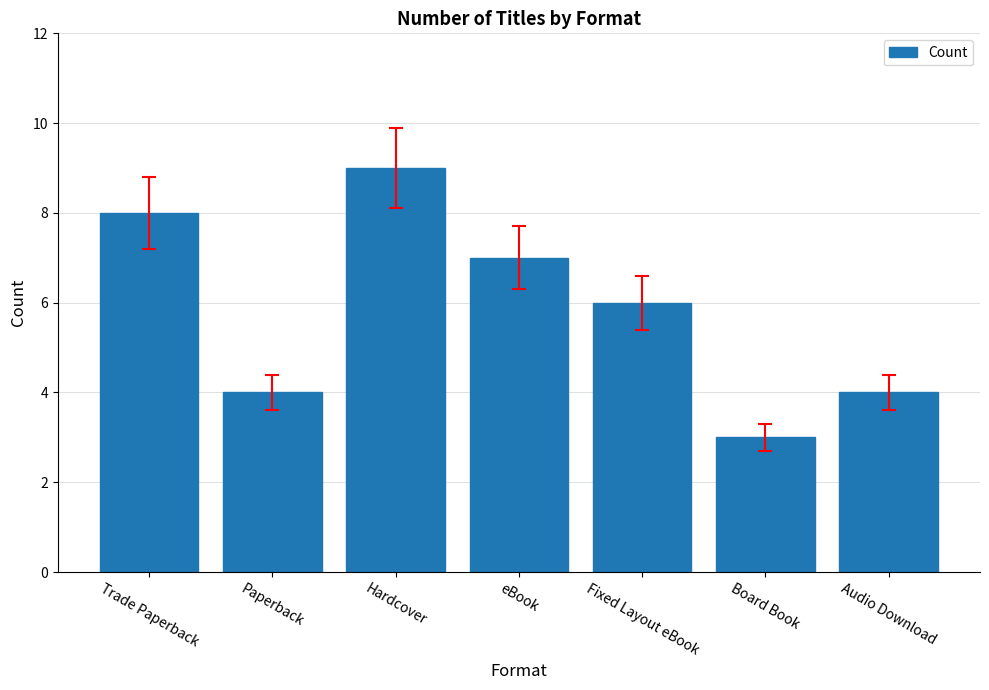

The value at eBook is 12. True or false?

False